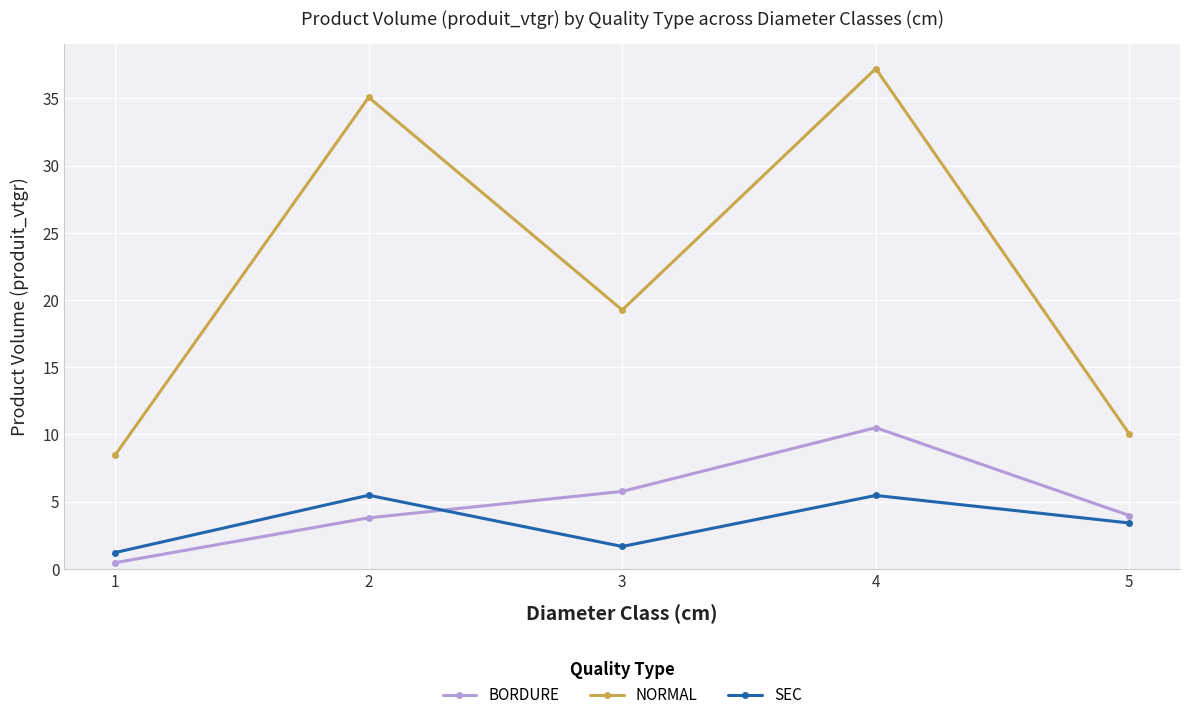

What is the value of the SEC point at the 4th from the left?

5.5